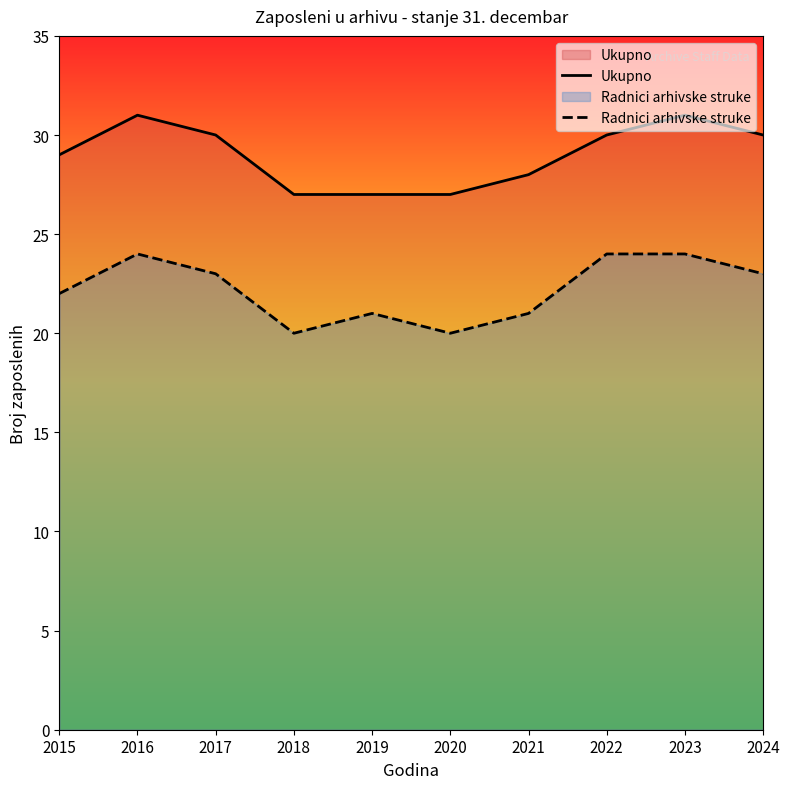

What is the difference between the maximum and minimum values in the Radnici arhivske struke series?

4